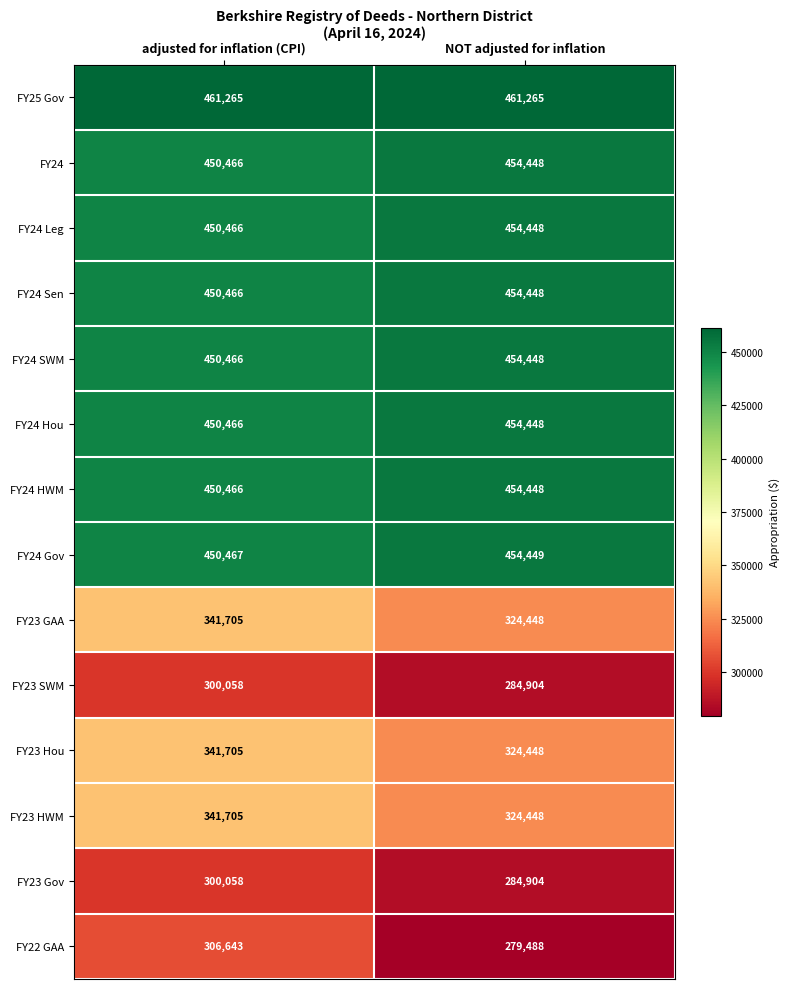

Count the number of data series in this chart.

14